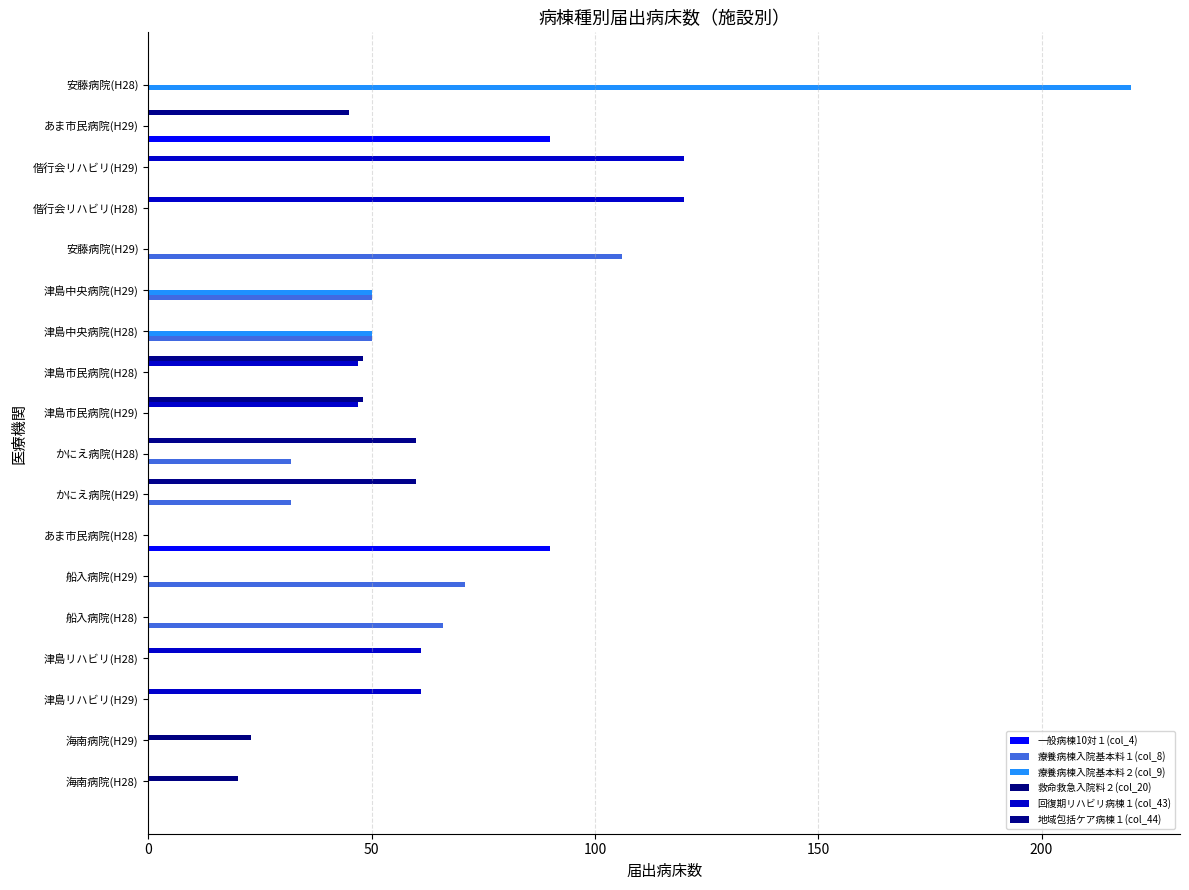

Reading left to right, list all the values displayed in this chart.

一般病棟10対１(col_4): 0	0	0	0	0	0	90	0	0	0	0	0	0	0	0	0	90	0
療養病棟入院基本料１(col_8): 0	0	0	0	66	71	0	32	32	0	0	50	50	106	0	0	0	0
療養病棟入院基本料２(col_9): 0	0	0	0	0	0	0	0	0	0	0	50	50	0	0	0	0	220
救命救急入院料２(col_20): 20	23	0	0	0	0	0	0	0	0	0	0	0	0	0	0	0	0
回復期リハビリ病棟１(col_43): 0	0	61	61	0	0	0	0	0	47	47	0	0	0	120	120	0	0
地域包括ケア病棟１(col_44): 0	0	0	0	0	0	0	60	60	48	48	0	0	0	0	0	45	0